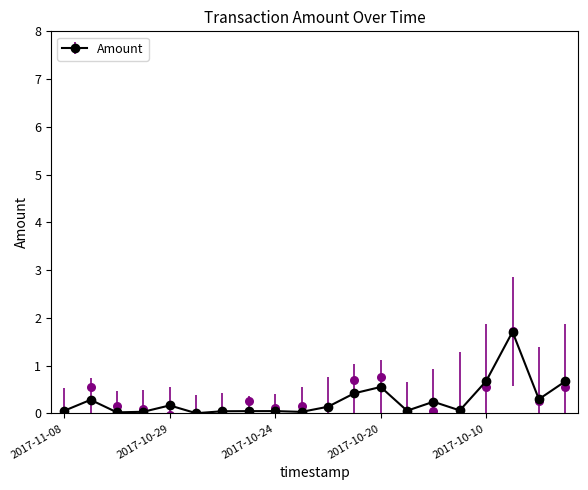

What is the change in value from 2017-10-18 to 2017-10-07?

+0.6